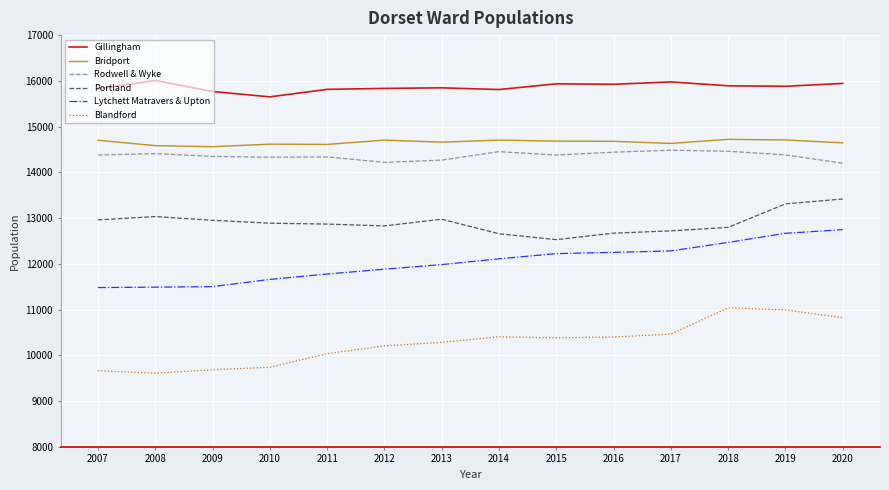

True or false: Blandford has a value of 14911 at 2010.

False